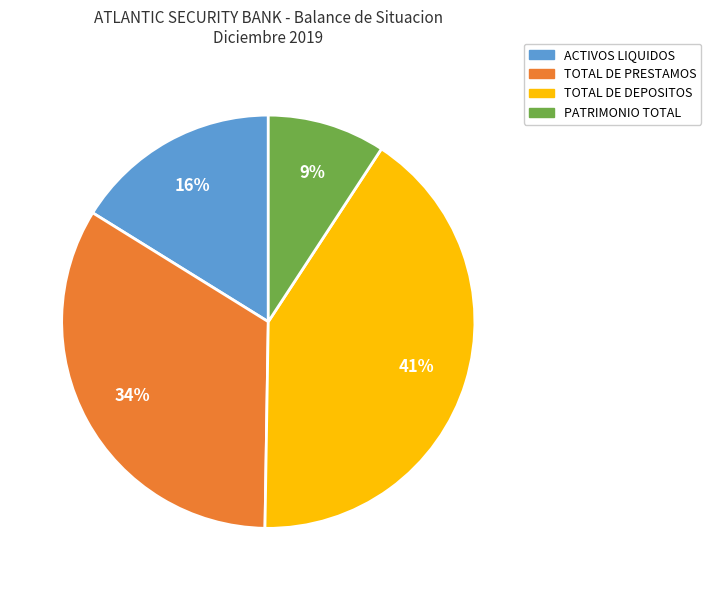

How many slices are in this pie chart?

4